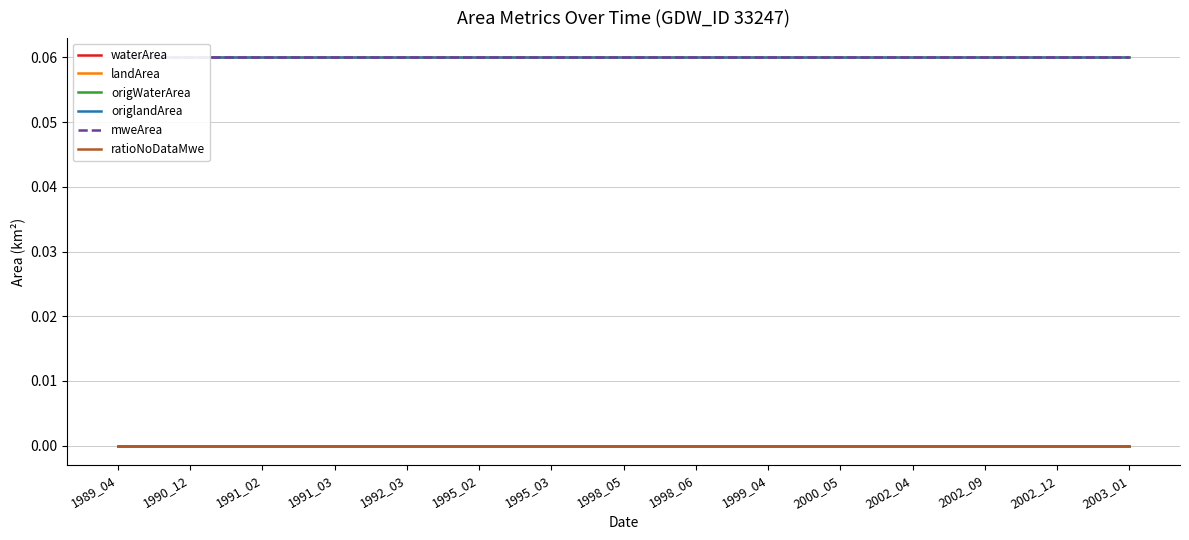

True or false: landArea has more than 2 points higher than both neighbors.

False